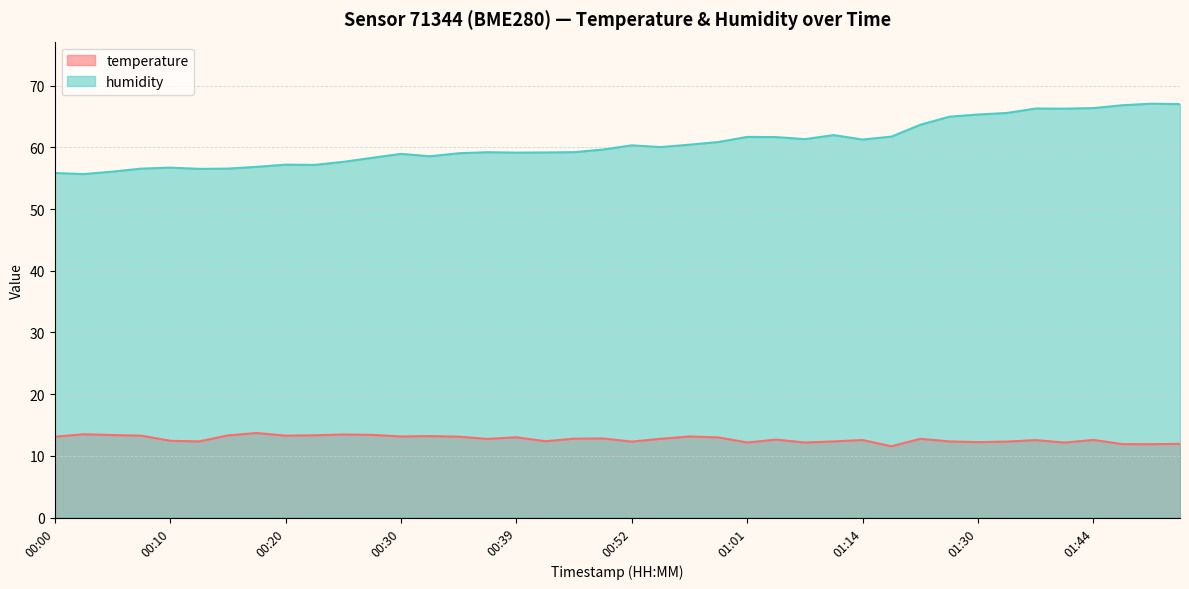

True or false: humidity has a value of 21.5 at 00:34.

False